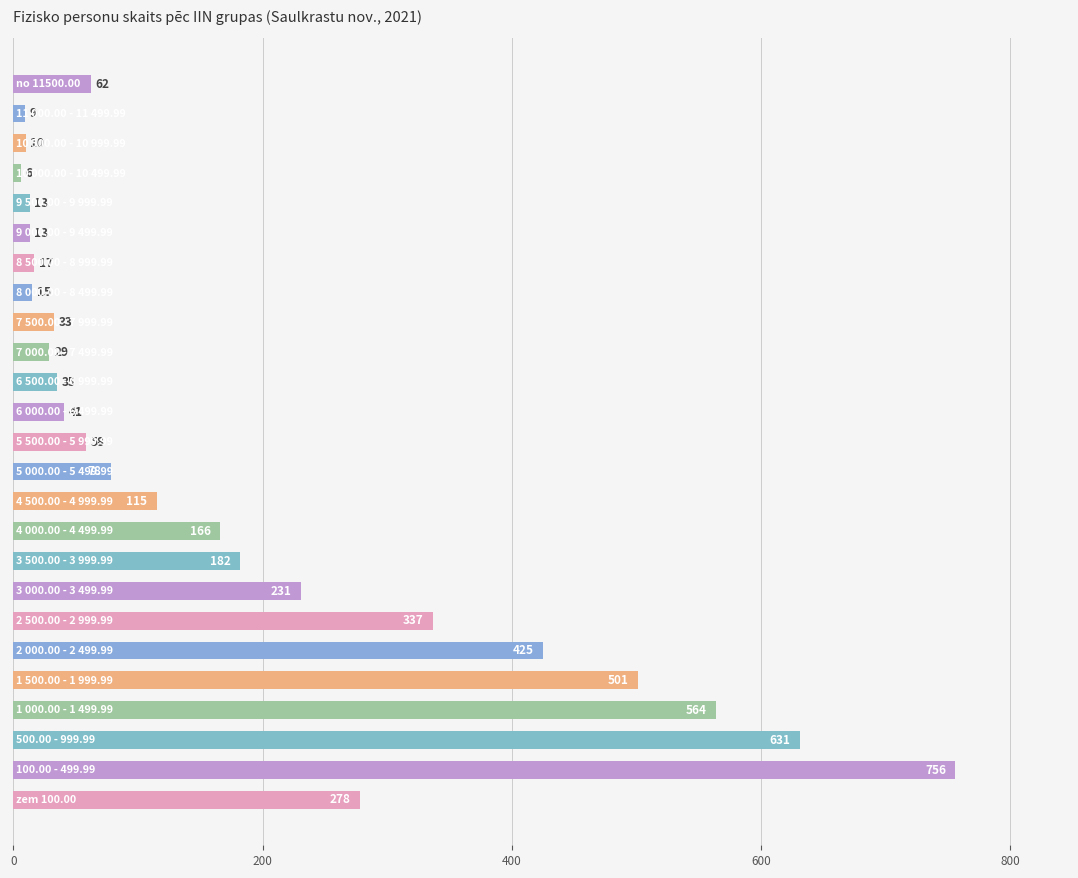

What is the difference between the second highest and second lowest values?

622